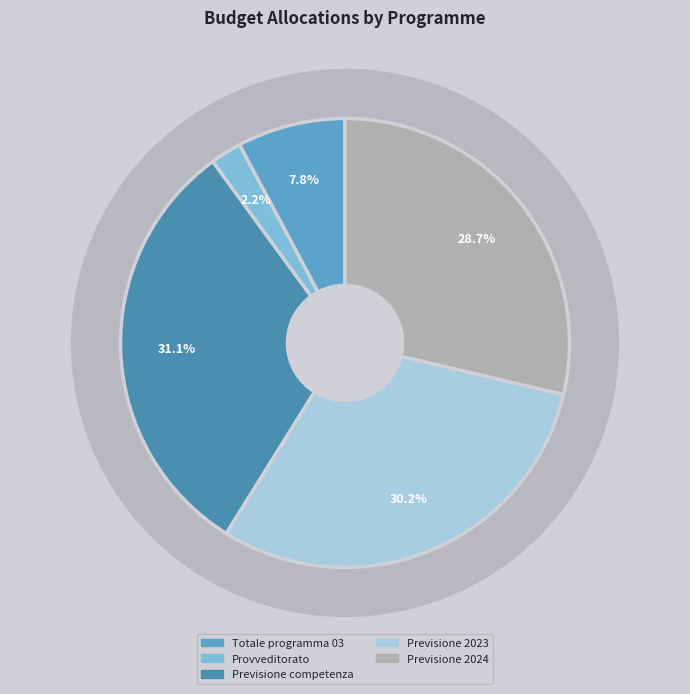

Which has a higher value, Previsione 2023 or Previsione 2024?

Previsione 2023